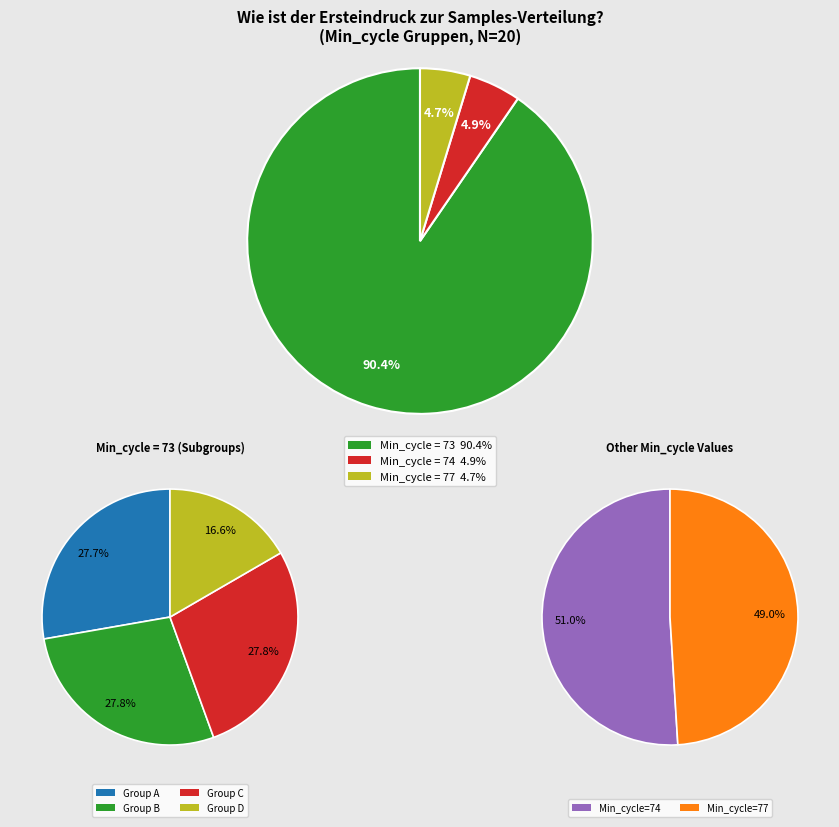

Which category has the biggest portion of the pie?

73